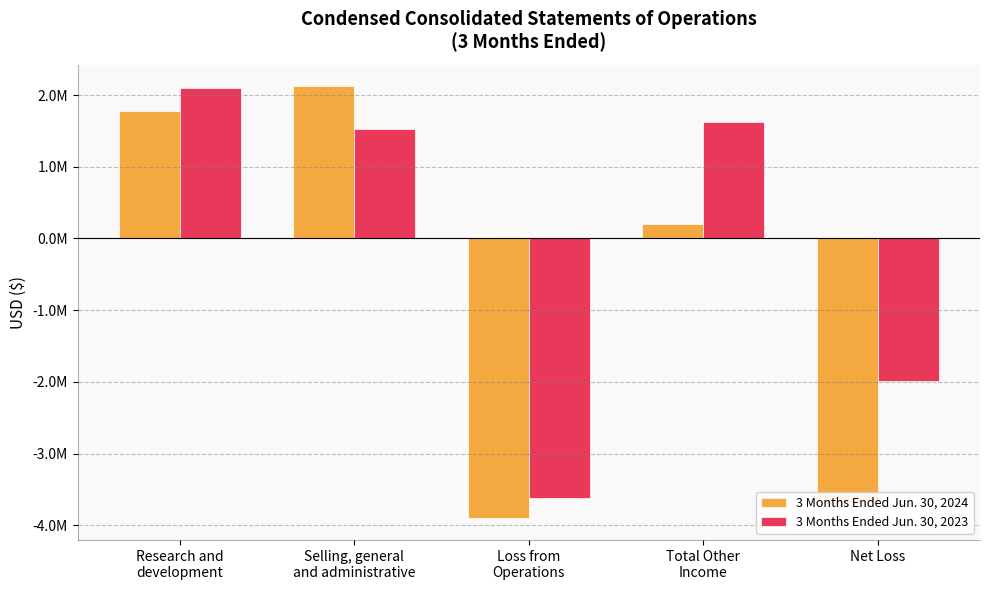

What are all the series names shown in the legend?

3 Months Ended Jun. 30, 2024, 3 Months Ended Jun. 30, 2023